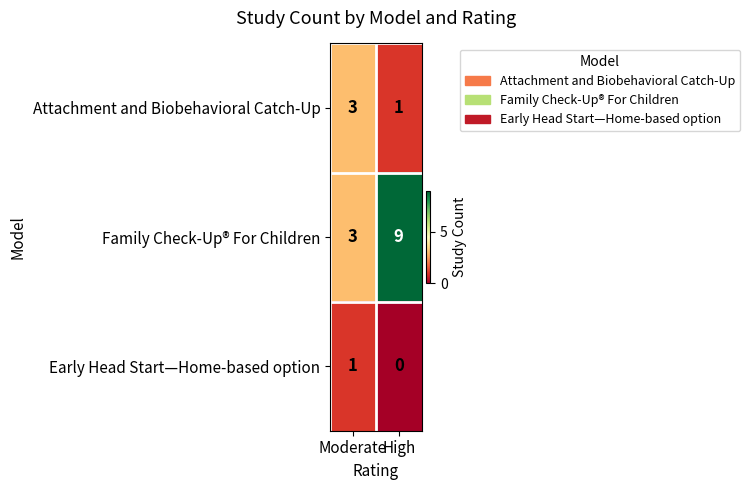

True or false: Family Check-Up® For Children has a value of 3 at Moderate.

True